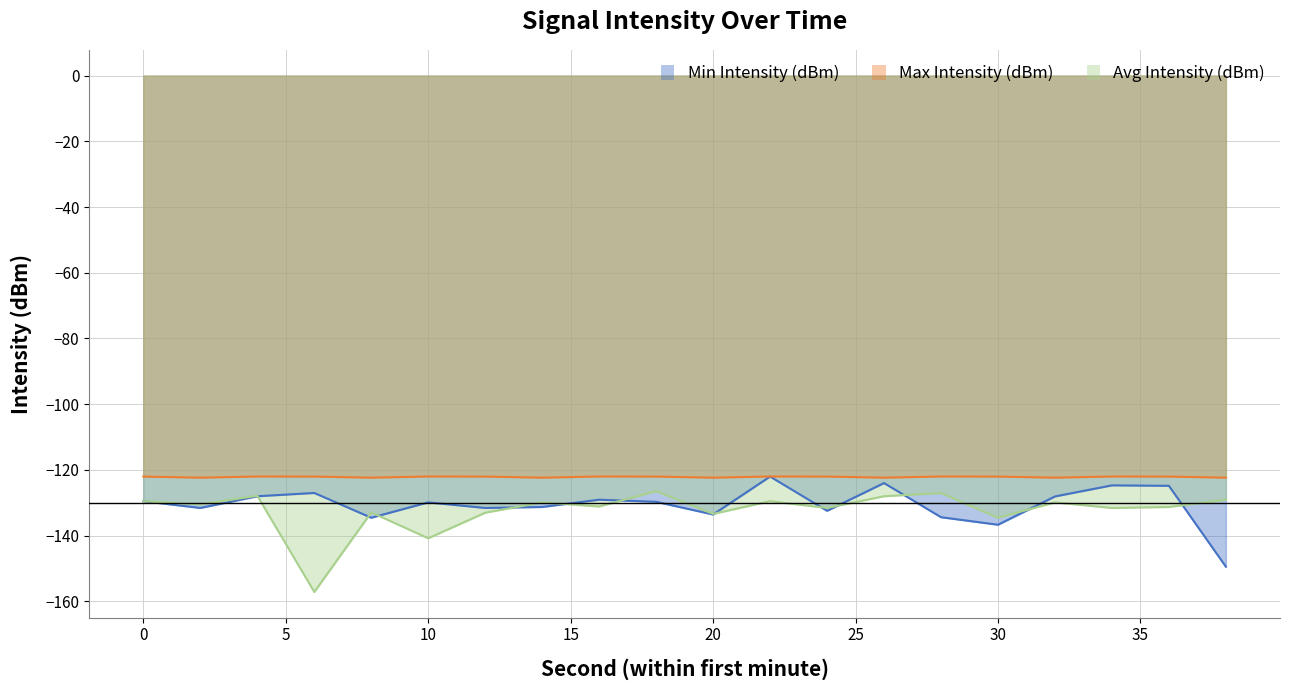

The Min Intensity (dBm) series shows -81.6 at 4. True or false?

False